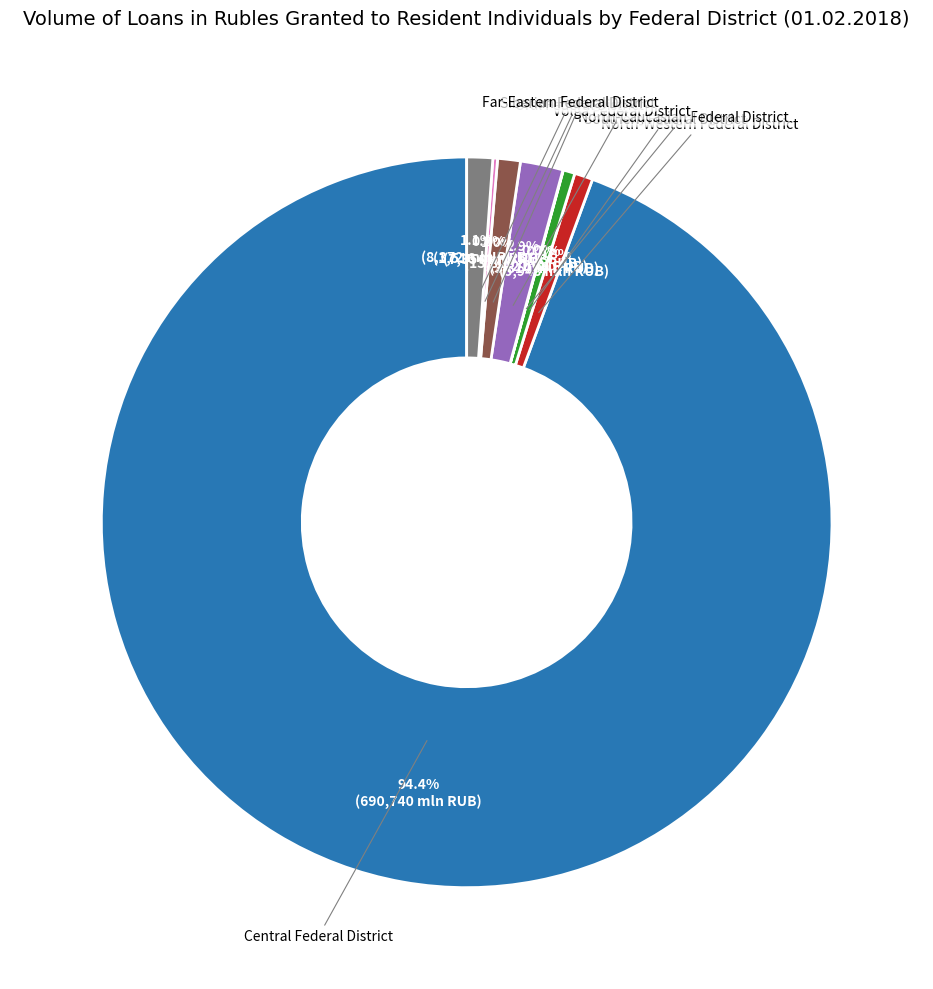

Is there a majority slice in this chart?

Yes